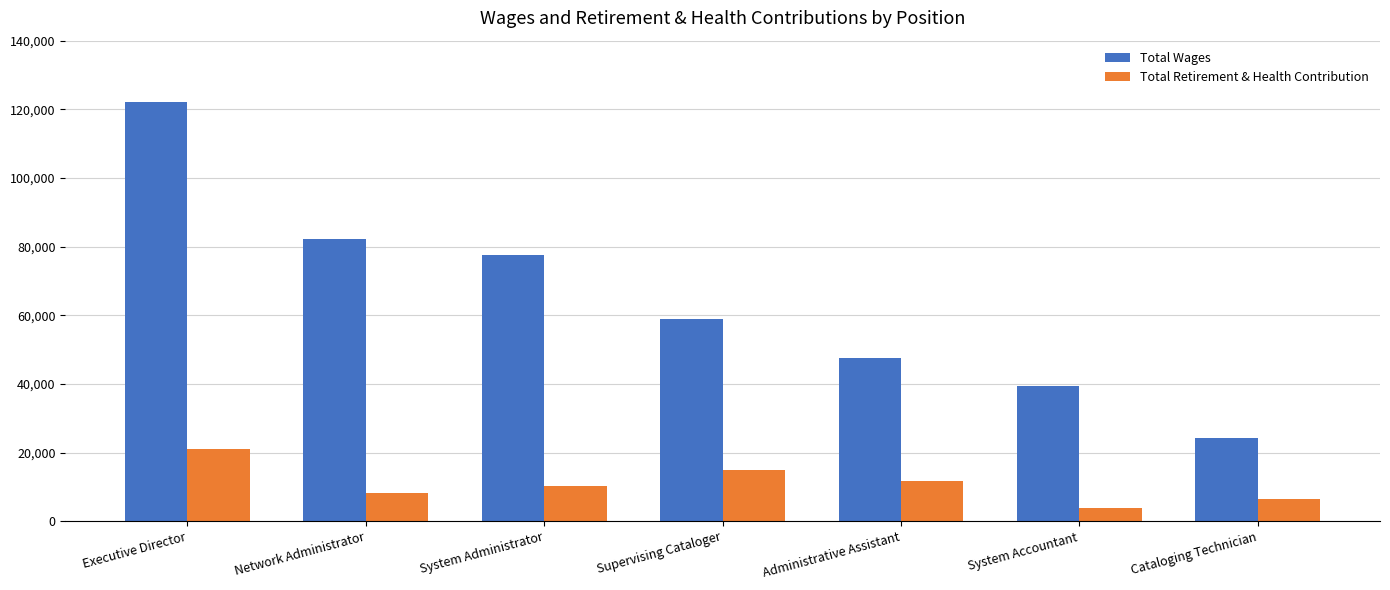

What is the value of the Total Retirement & Health Contribution bar at the 3rd from the left?

10303